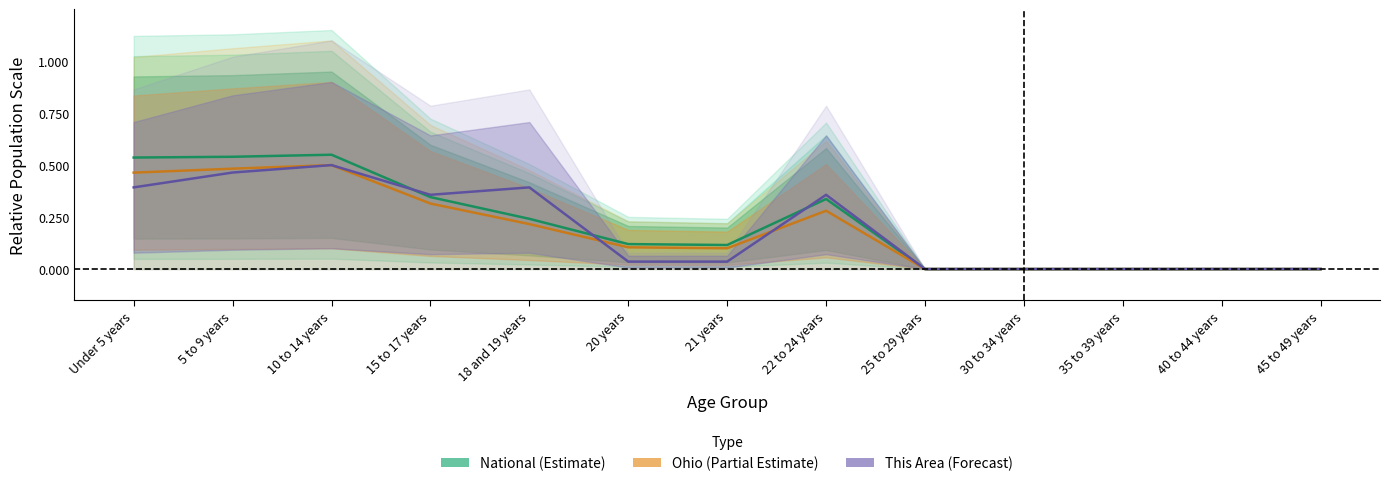

At which category is the sum across all series the highest?

10 to 14 years